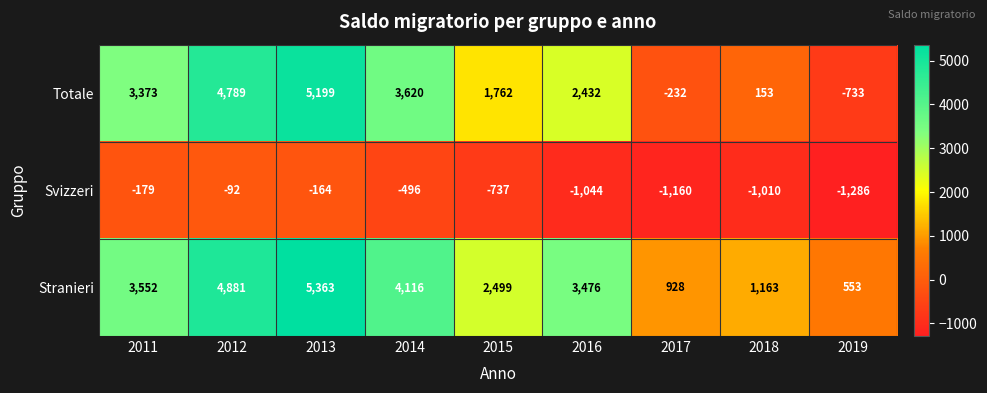

Which series has the widest spread of values?

Totale